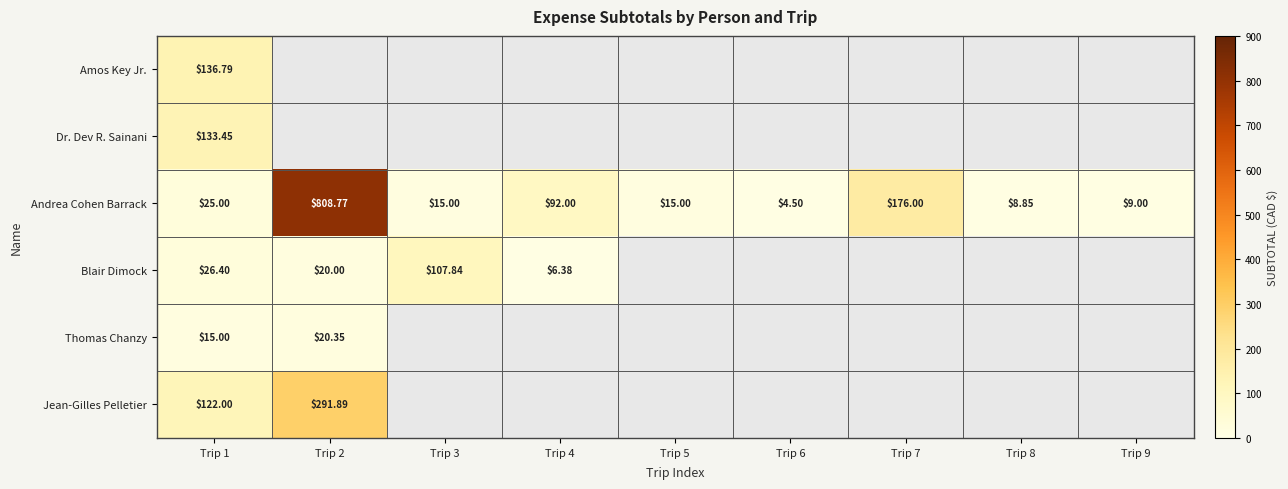

What is the greatest value displayed?

808.8